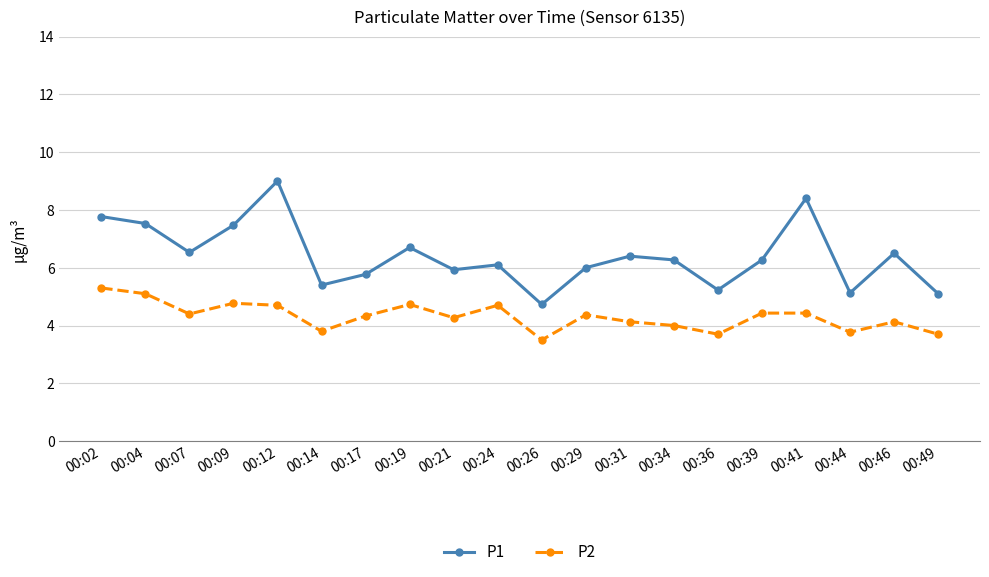

Where is the first local minimum for P1?

00:07